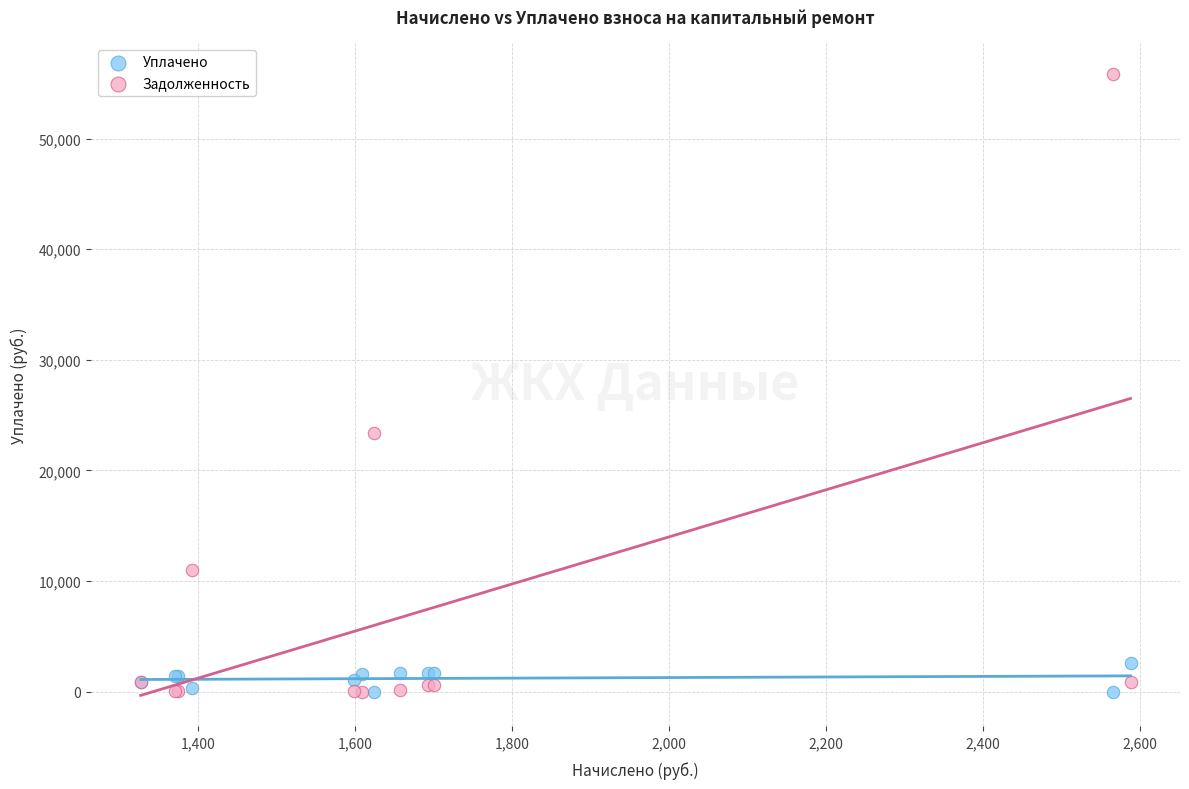

Which series has the largest Y range (max minus min)?

Задолженность